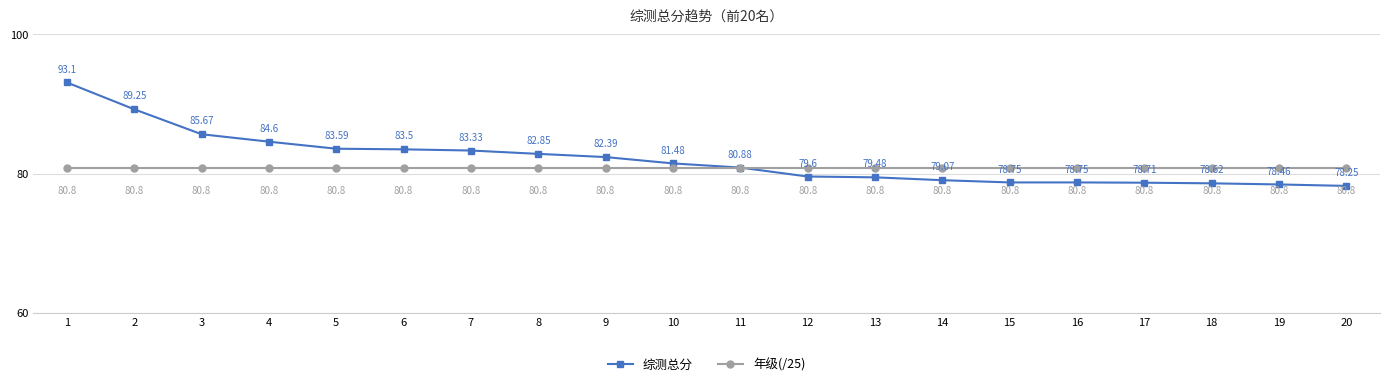

The 综测总分 series shows 79.5 at 13. True or false?

True